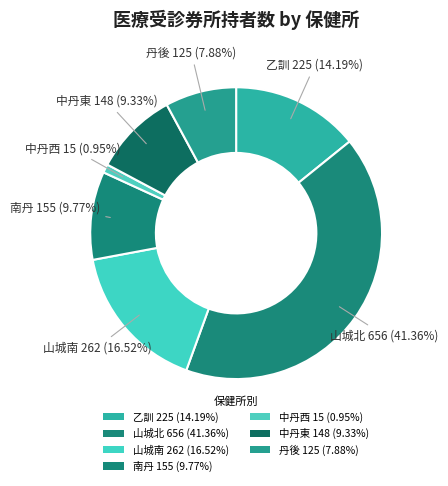

How many slices are in this pie chart?

7